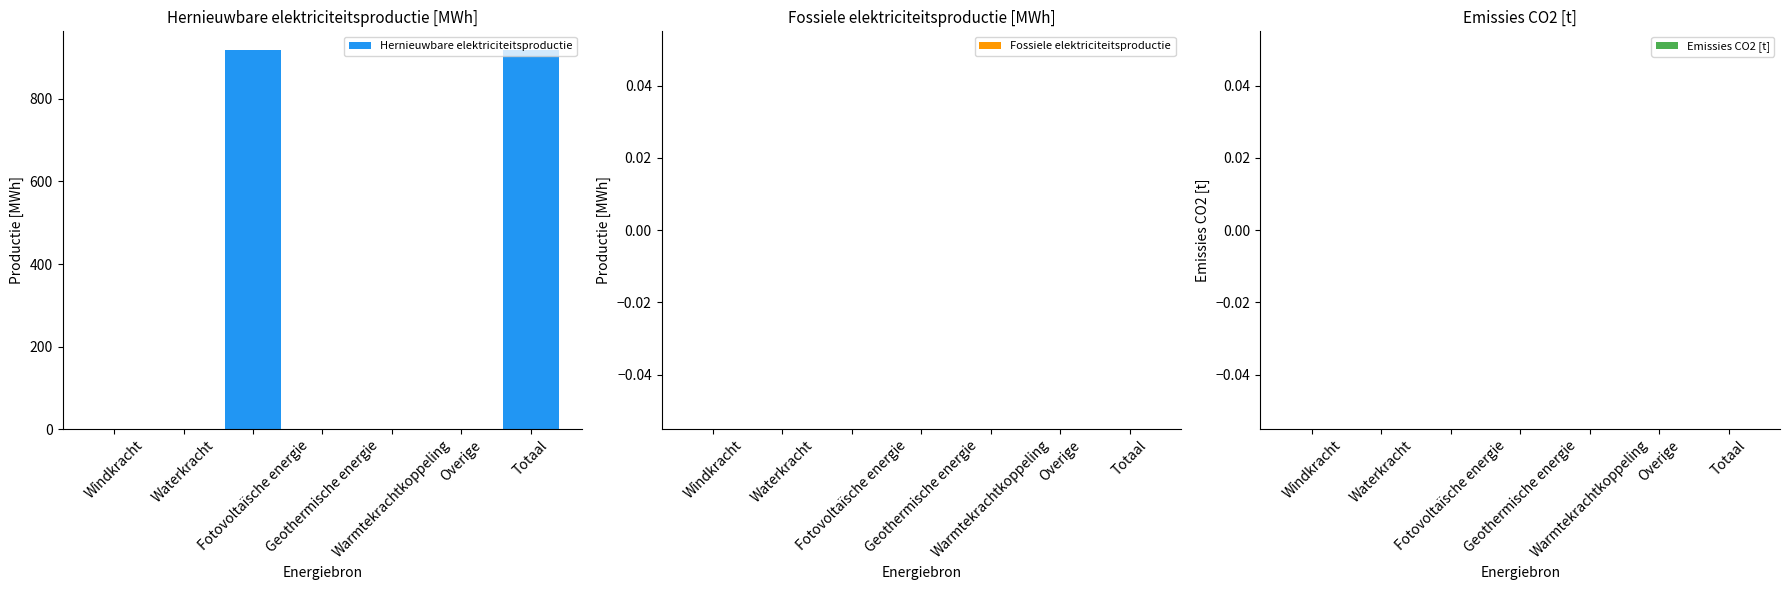

What is the sum of all values?

1836.2